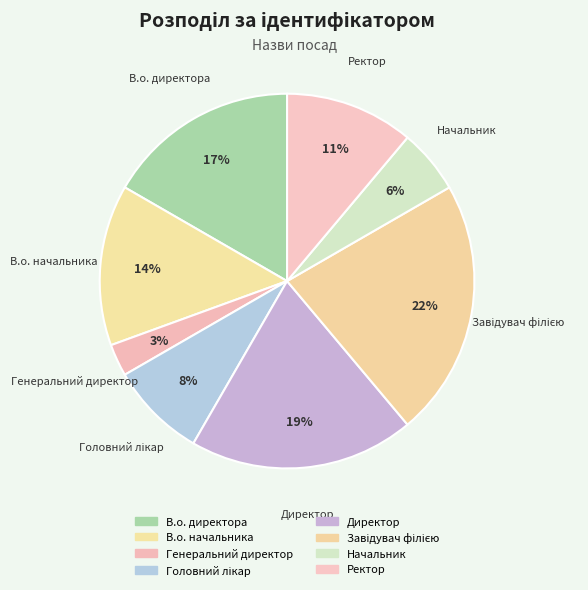

Which slice is the smallest?

Генеральний директор